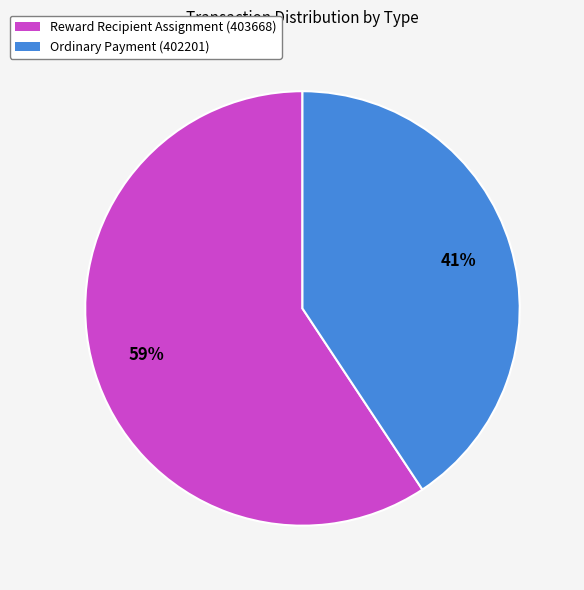

Does Reward Recipient Assignment (403668) represent more than half of the total?

Yes